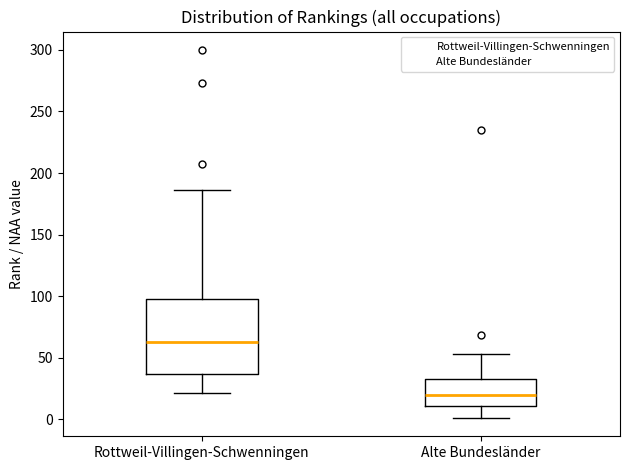

Which box is the tallest, from its lower edge to its upper edge?

Rottweil-Villingen-Schwenningen